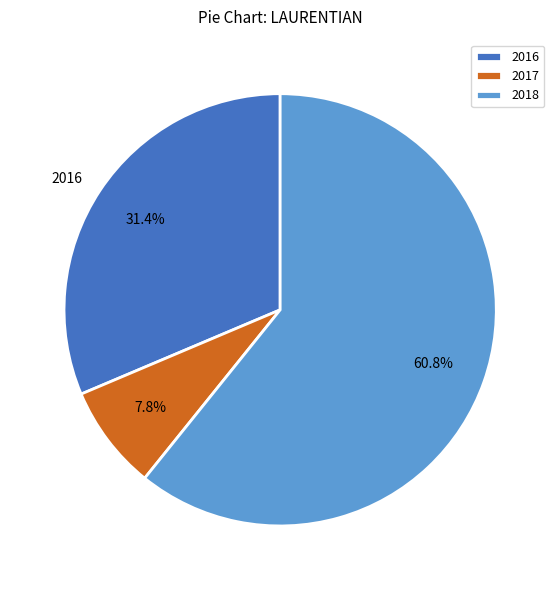

How many segments does this pie chart have?

3